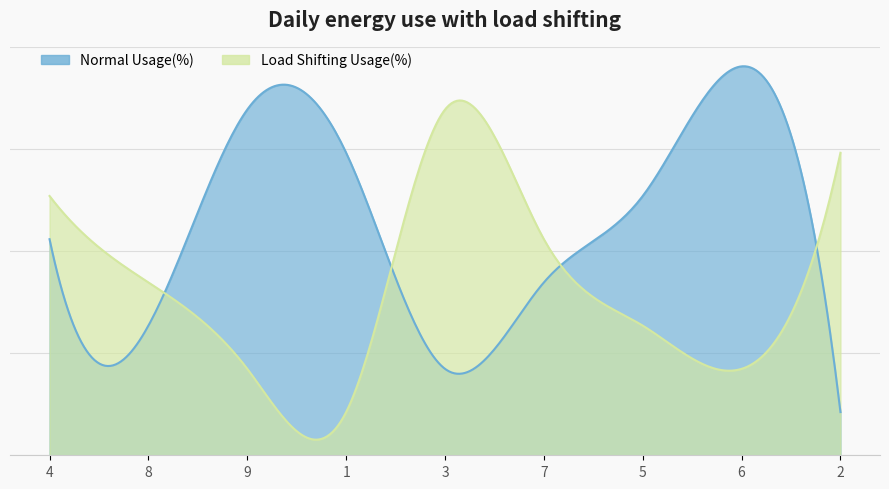

In Normal Usage(%), how many points are lower than both neighbors (excluding endpoints)?

2